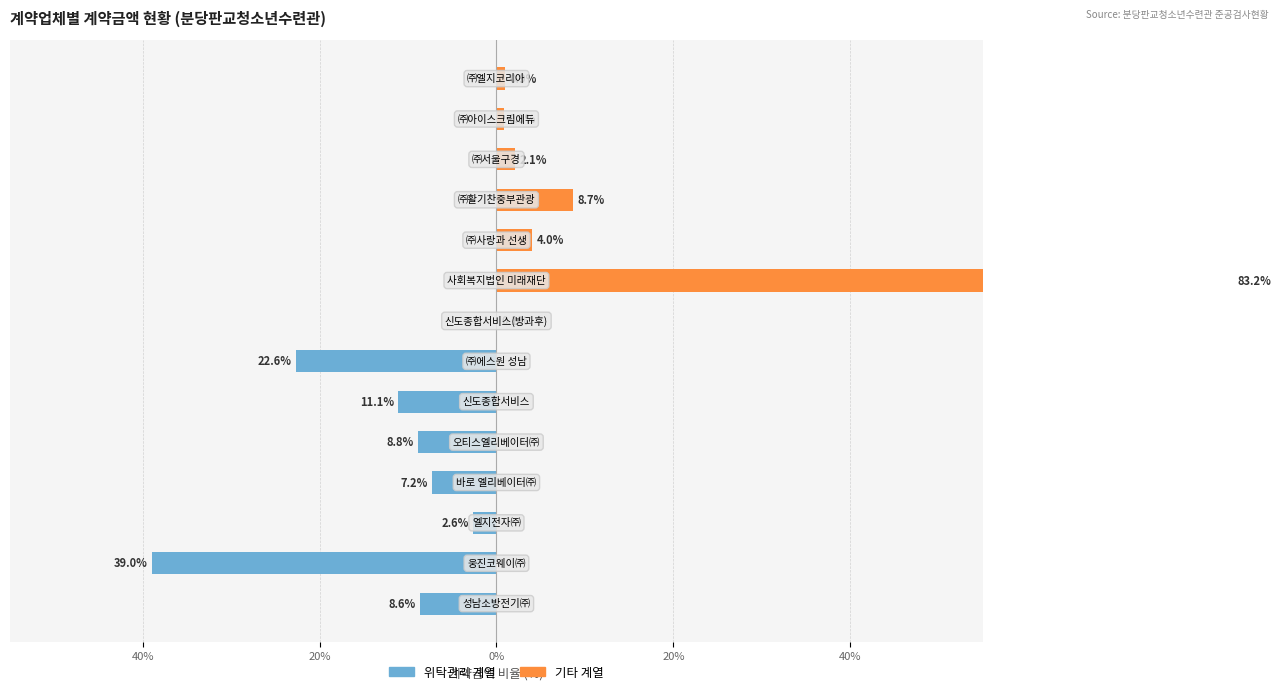

What is the minimum value shown in the chart?

-39.0